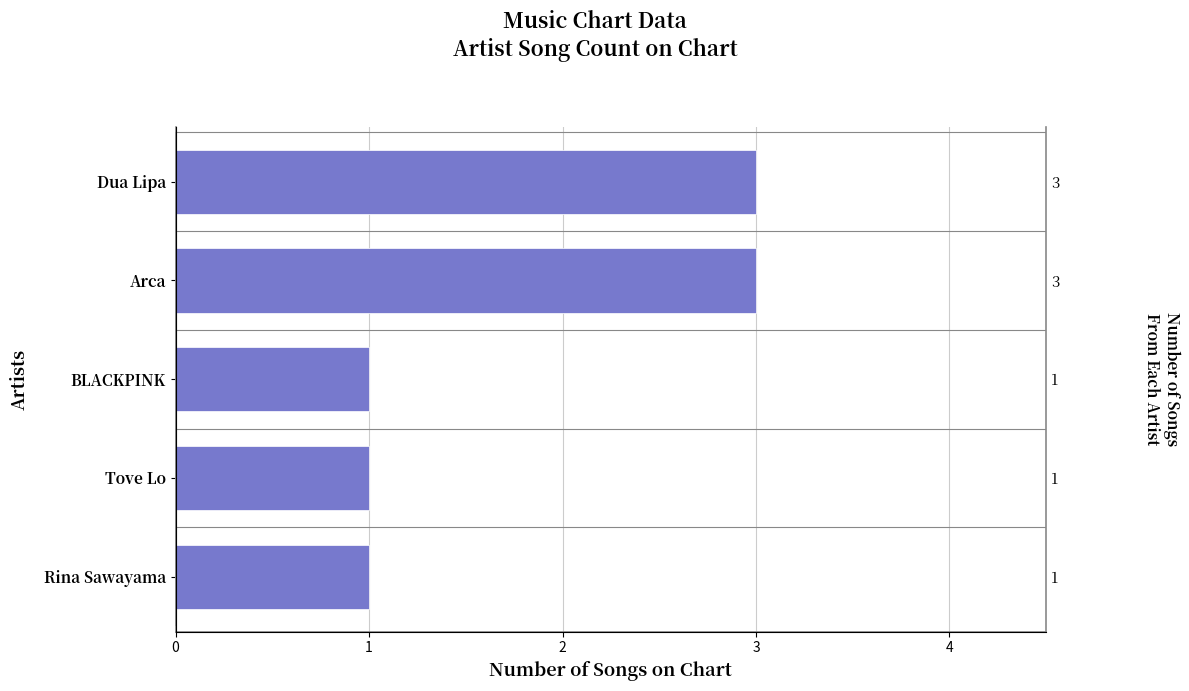

Are the bars horizontal?

Yes